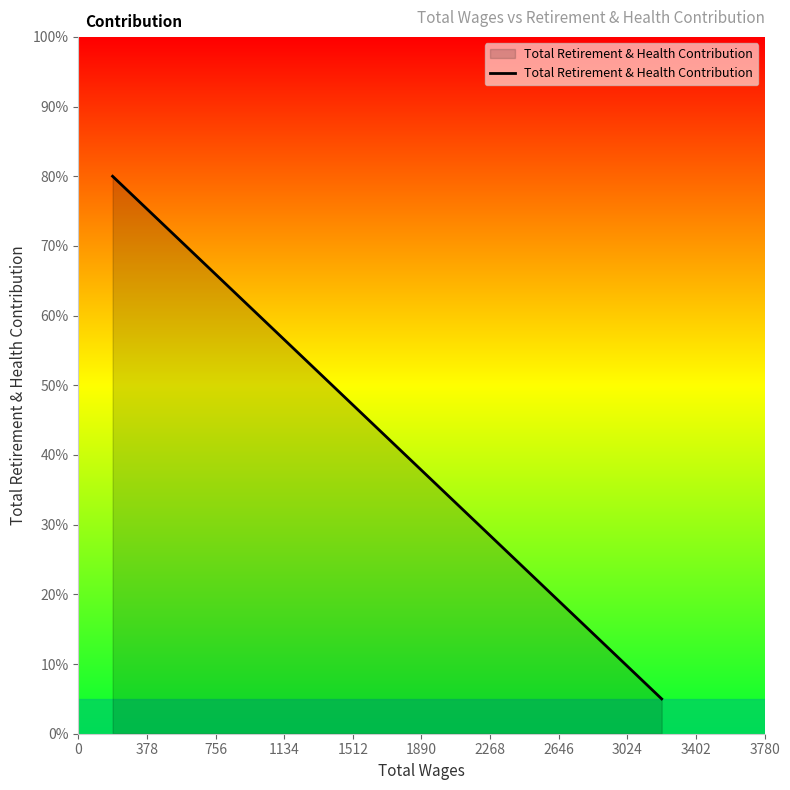

Count the number of data series in this chart.

1